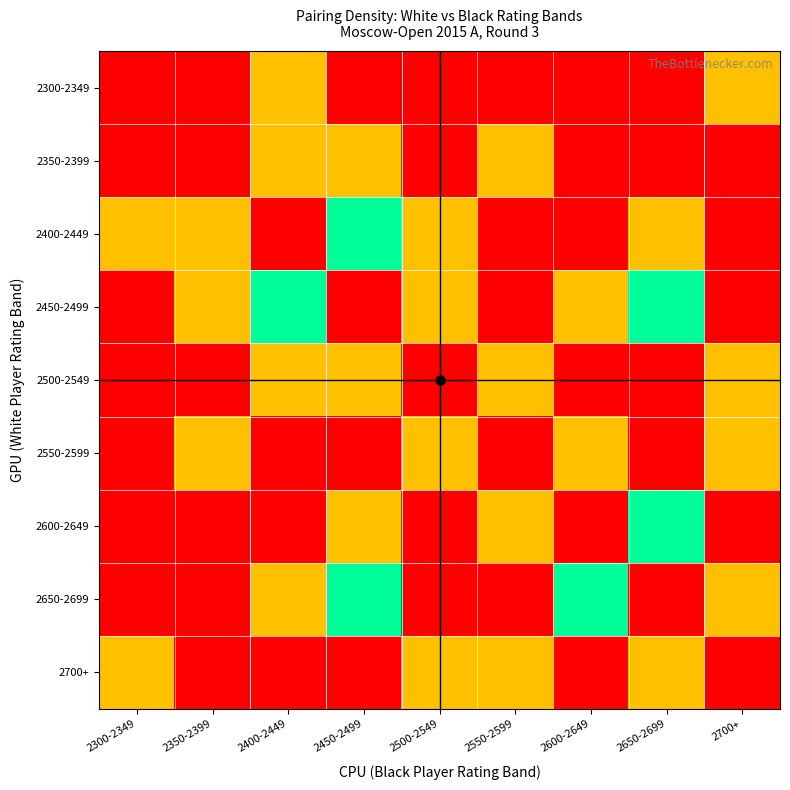

What is the total value across all series at 2600-2649?

4